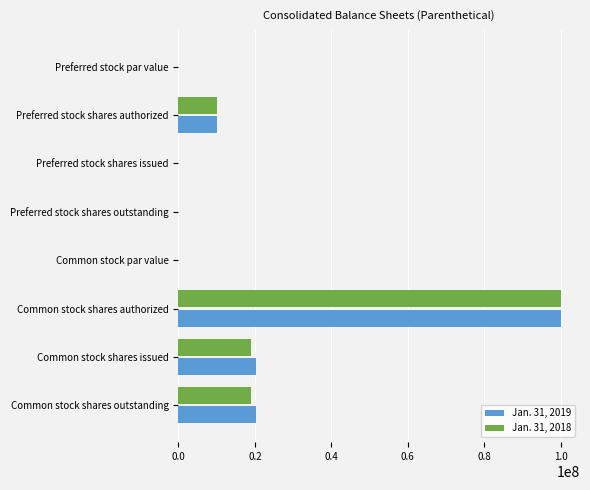

What is the maximum value shown in the chart?

100000000.0